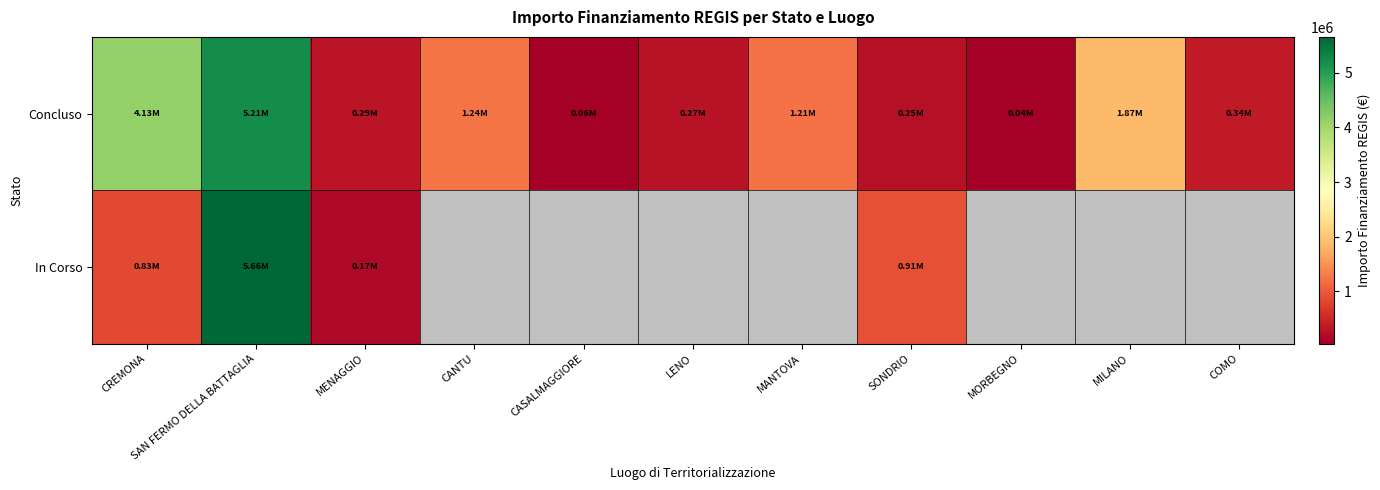

Which series has the largest total across all categories?

Concluso